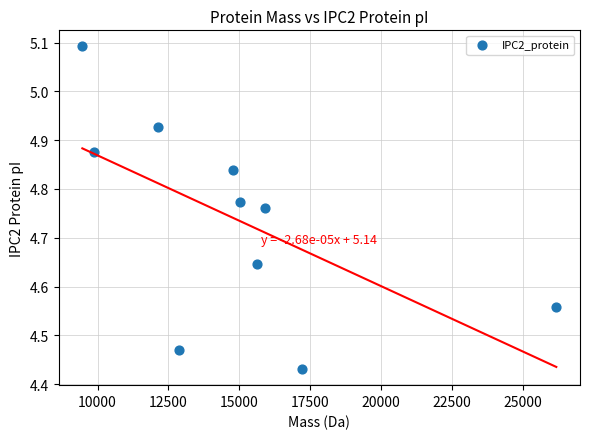

What is the average X value?

14905.9